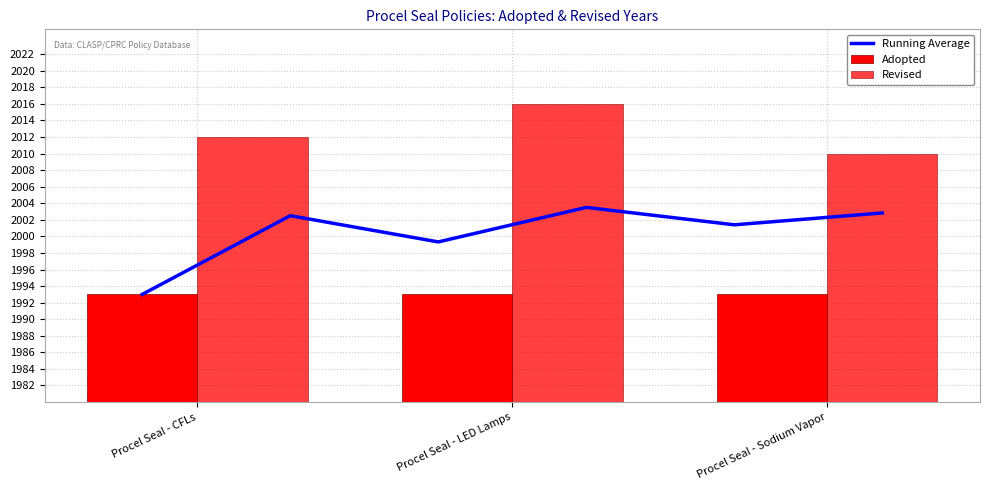

Are the bars horizontal?

No